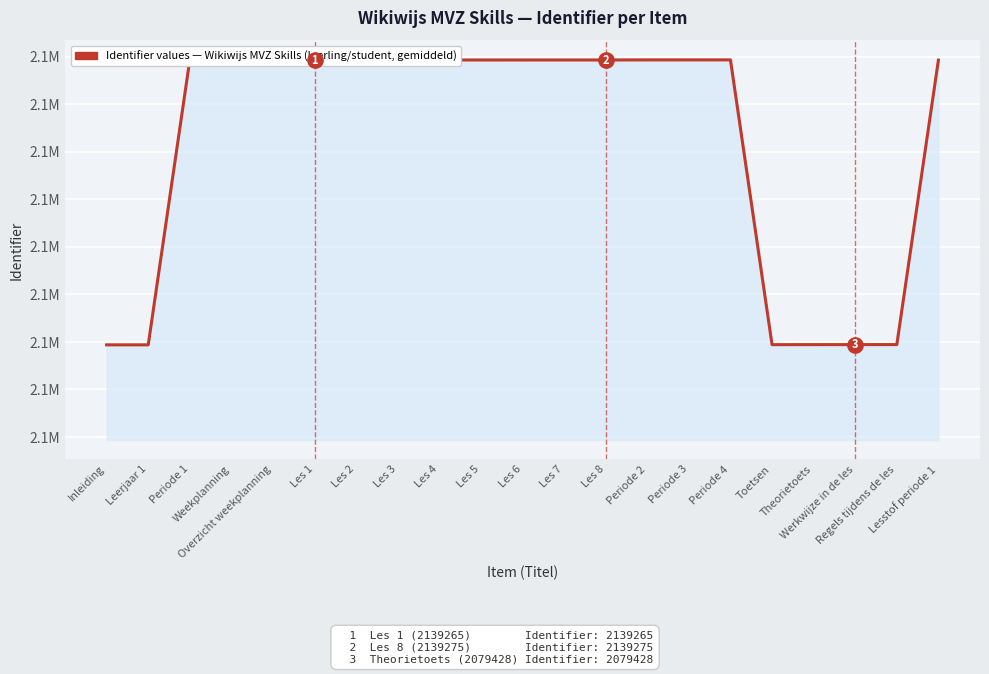

What position from the right is Les 3?

14